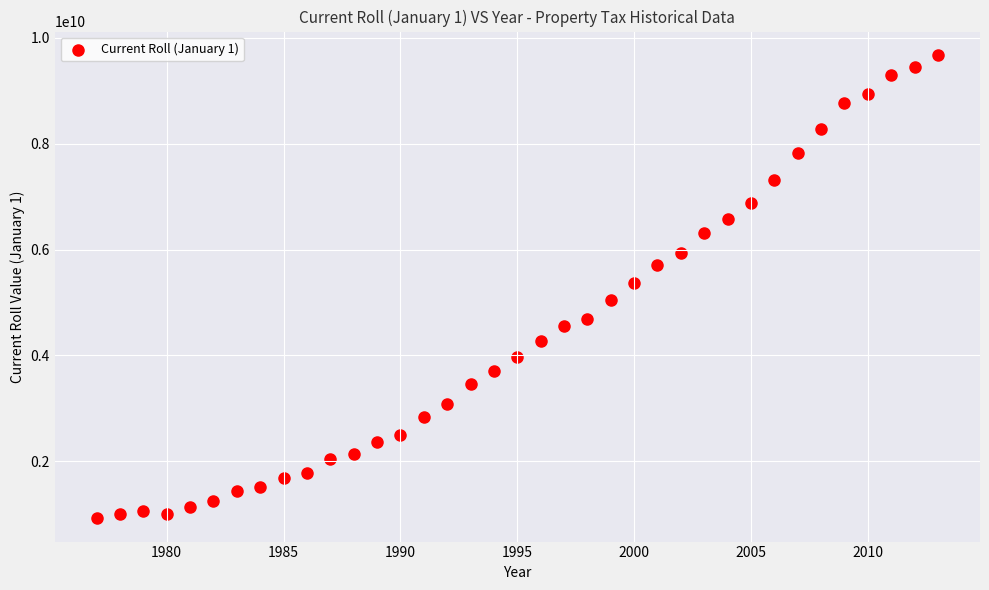

What is the range of Y values (max minus min)?

8758908999.3